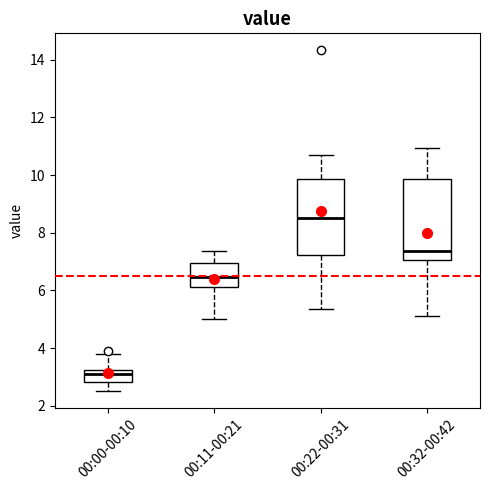

Reading left to right, read every box against the y-axis: the position of its median line, the range the box covers, and the ends of its whiskers. The values are not printed on the chart, so give them approximately, as read against the axis.

00:00-00:10: median 3.0, box 2.8 to 3.2, whiskers 2.6 to 3.8
00:11-00:21: median 6.4, box 6.2 to 7.0, whiskers 5.0 to 7.4
00:22-00:31: median 8.6, box 7.2 to 9.8, whiskers 5.4 to 10.8
00:32-00:42: median 7.4, box 7.0 to 9.8, whiskers 5.2 to 11.0